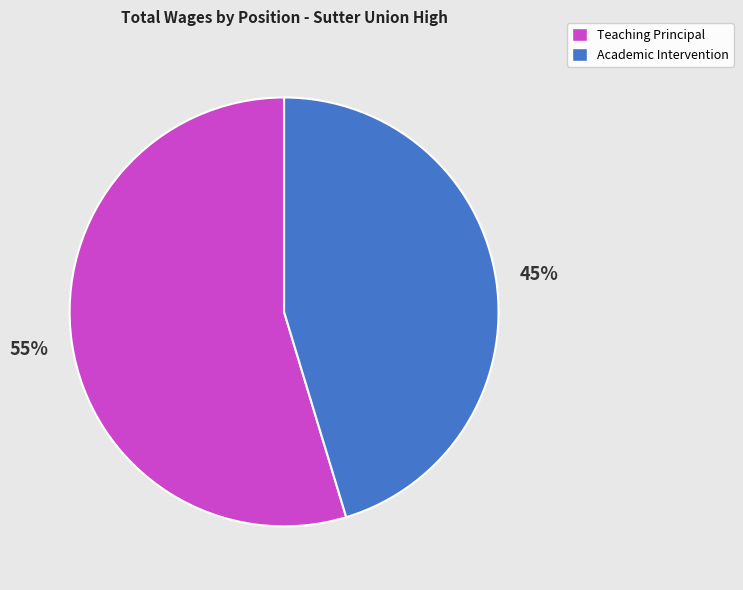

Does Academic Intervention account for over 50% of the chart?

No